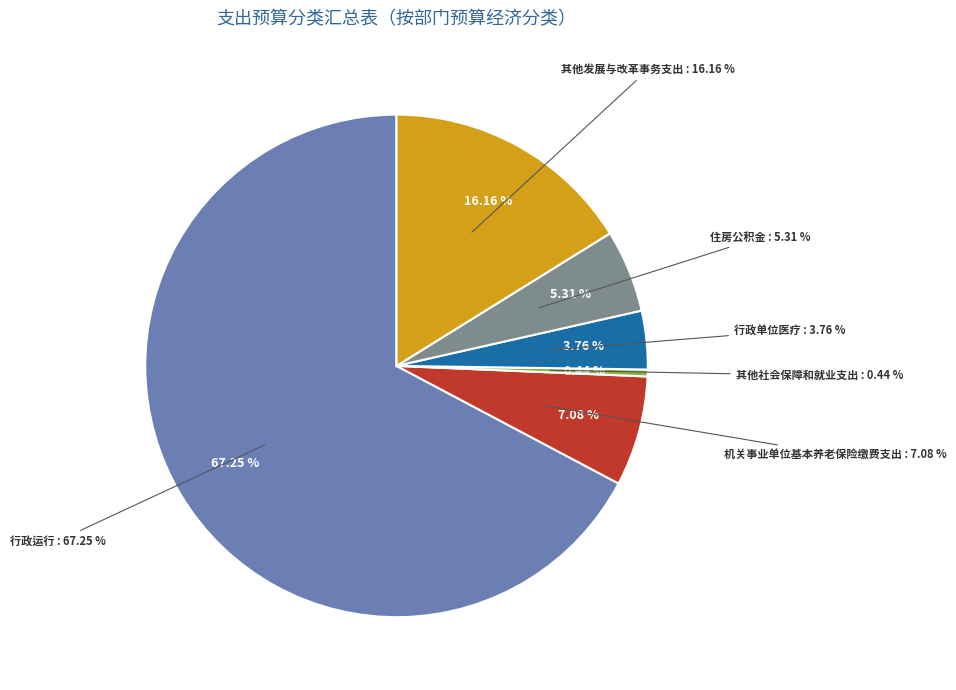

What percentage is the 住房公积金 slice, to the nearest percent?

5%